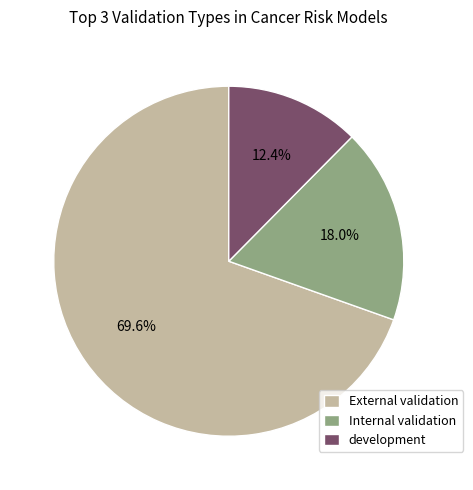

To the nearest percent, what is the difference between the largest and smallest slice percentages?

57%